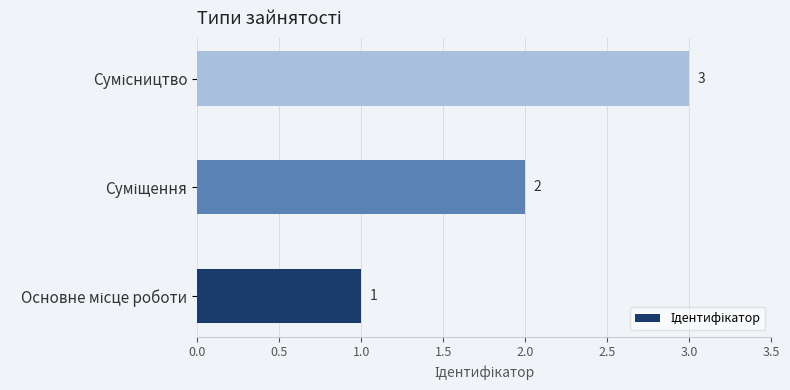

What is the sum of all values?

6